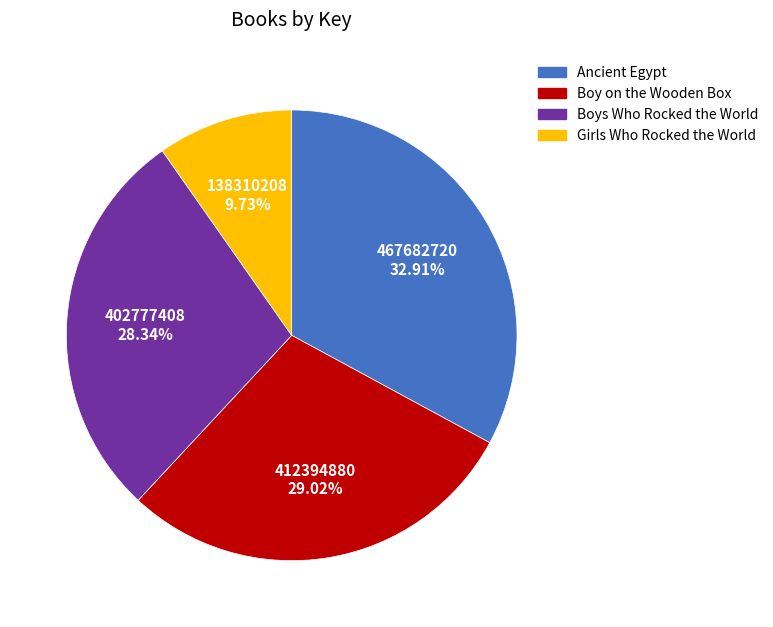

To the nearest percent, what percentage of the pie is Ancient Egypt?

33%